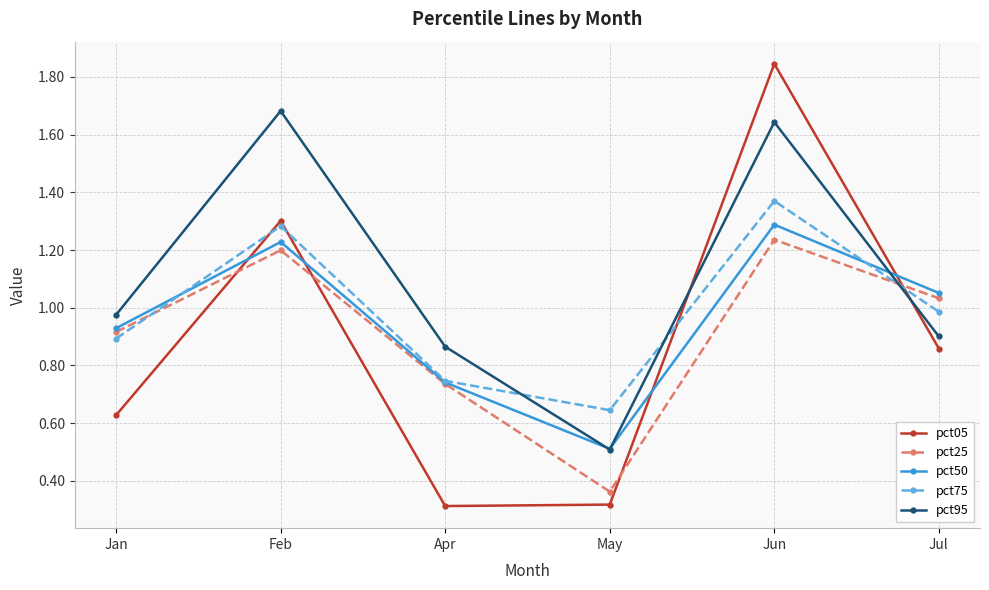

What is the difference between the maximum and minimum values in the pct50 series?

0.8